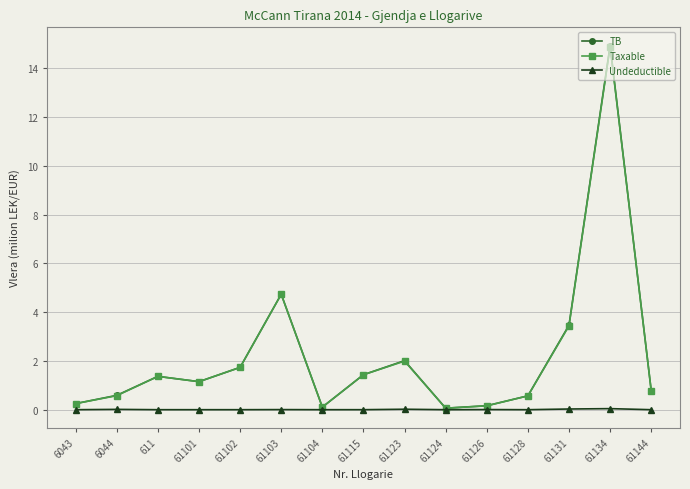

True or false: Taxable has more than 2 points higher than both neighbors.

True